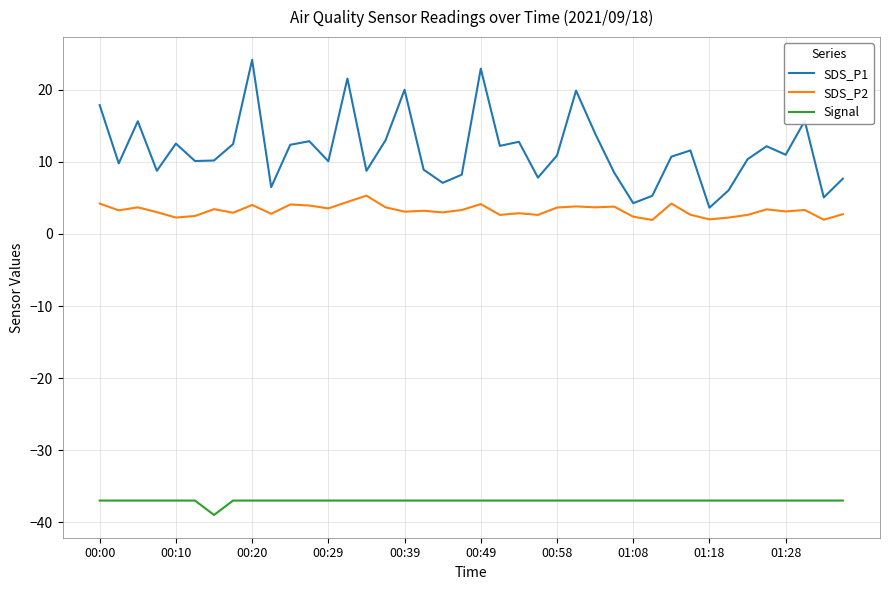

What is the difference between the maximum and minimum values in the SDS_P1 series?

20.5